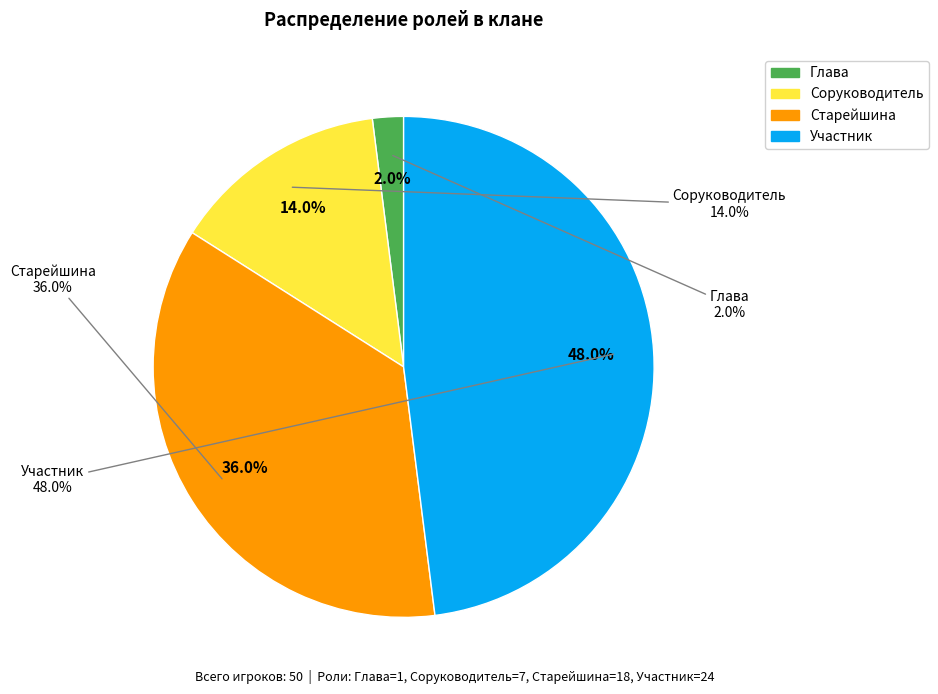

To the nearest percent, what is the difference between the Старейшина and Глава slice percentages?

34%